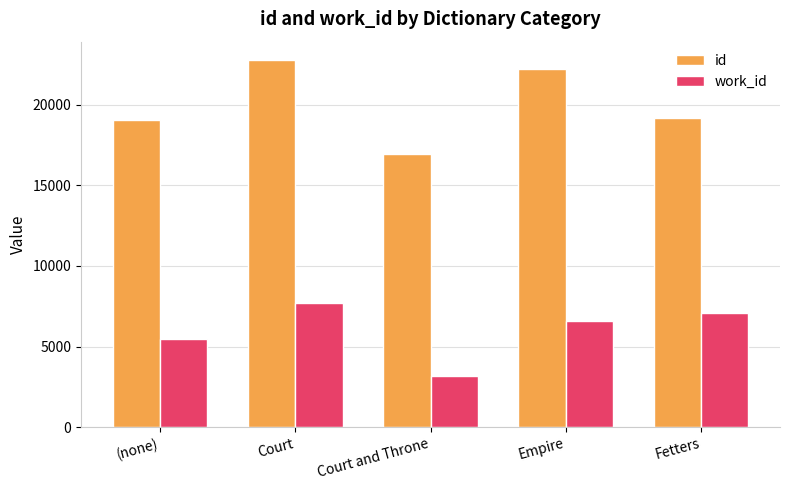

Rank the series by their maximum value, from lowest to highest.

work_id, id